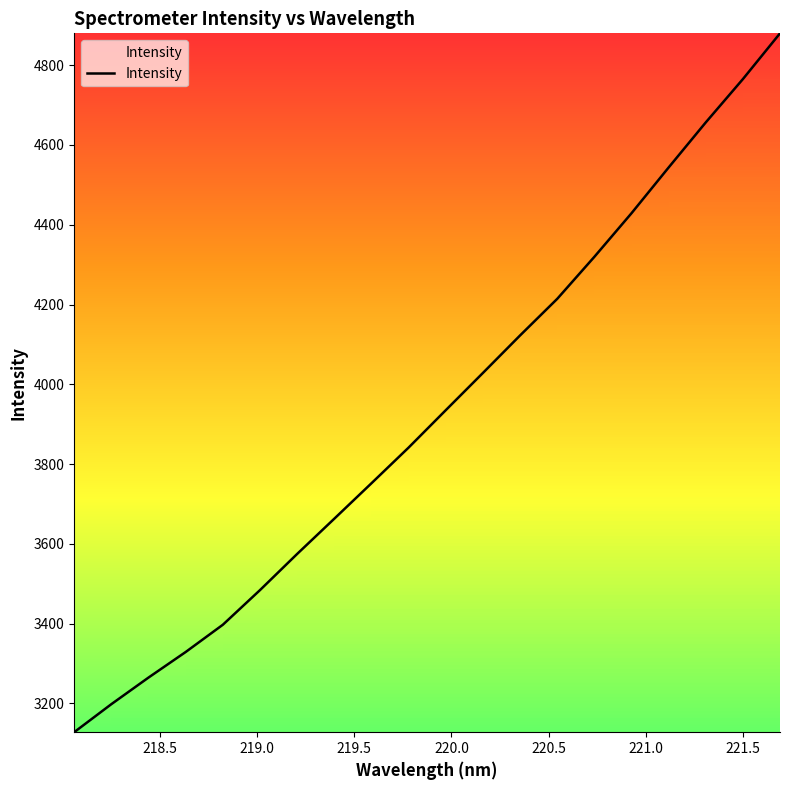

Reading left to right, extract all data points from this chart.

3127.9	3198.1	3264.8	3328.9	3397.3	3484.2	3574.8	3663.2	3752.0	3841.5	3935.2	4028.5	4122.5	4214.2	4319.6	4428.9	4543.5	4656.5	4765.1	4879.8